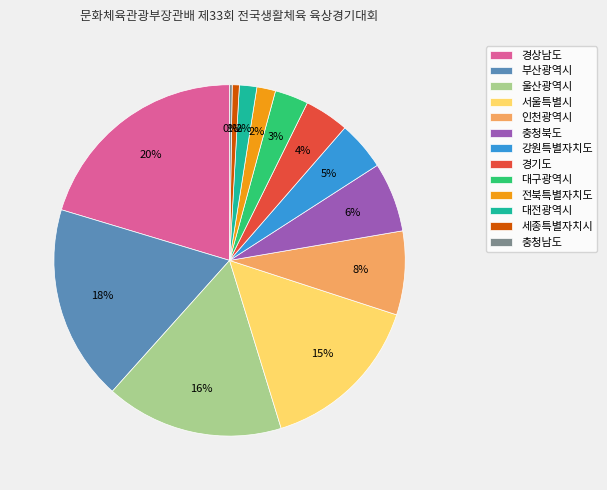

What is the largest slice in the pie chart?

경상남도